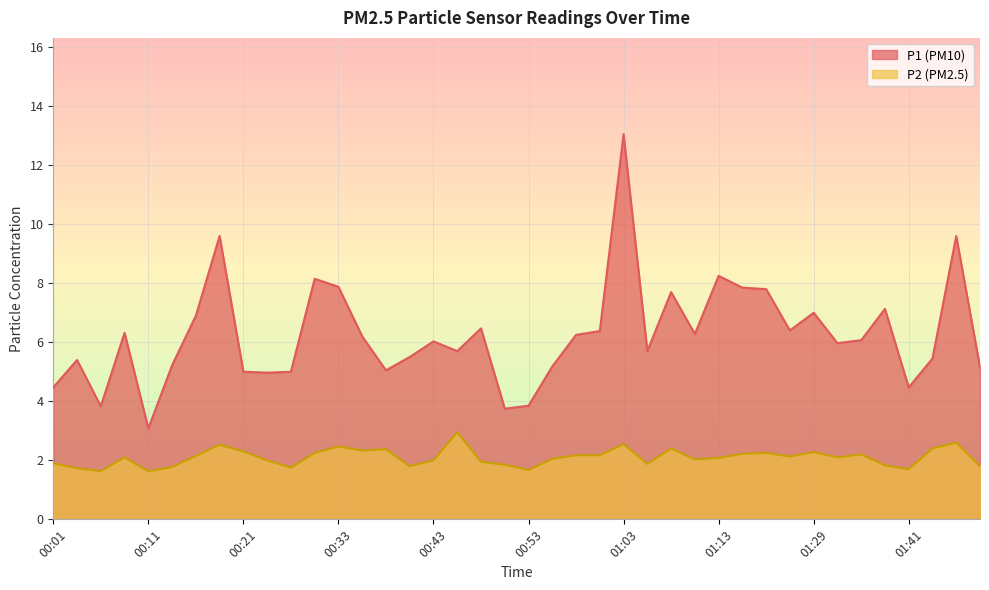

Rank the series by their maximum value, from lowest to highest.

P2 (PM2.5), P1 (PM10)